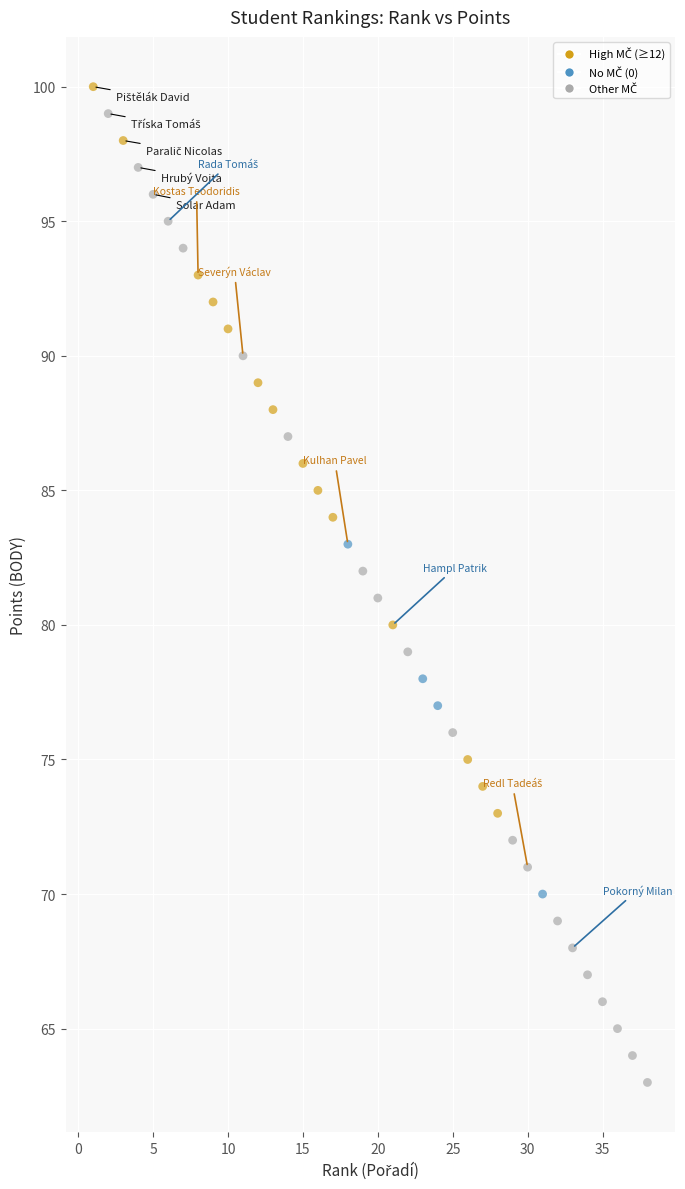

What is the range of Y values (max minus min)?

37